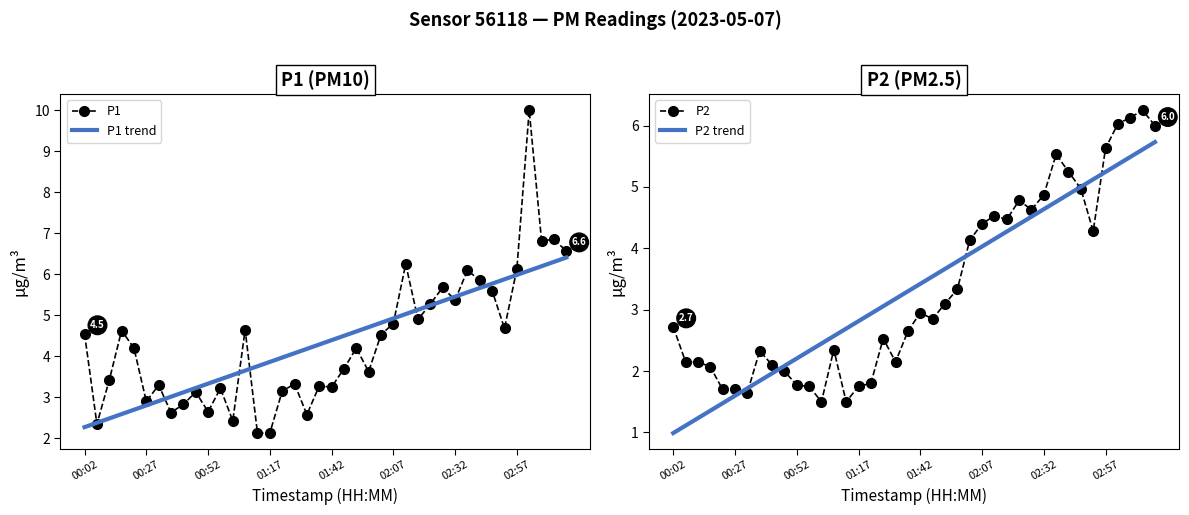

At how many categories does at least one series exceed 4?

27